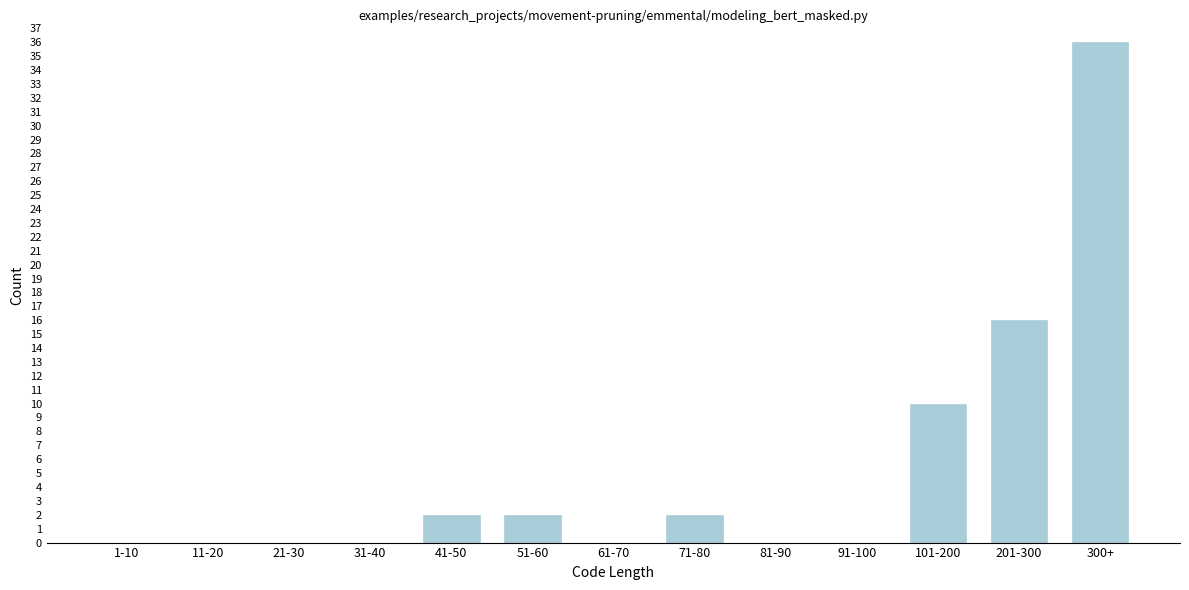

Reading right to left, extract all data points from this chart.

300+=36	201-300=16	101-200=10	91-100=0	81-90=0	71-80=2	61-70=0	51-60=2	41-50=2	31-40=0	21-30=0	11-20=0	1-10=0